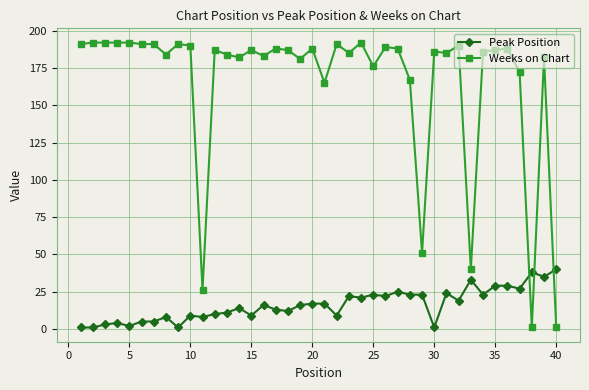

What is the lowest value of the Peak Position series?

1